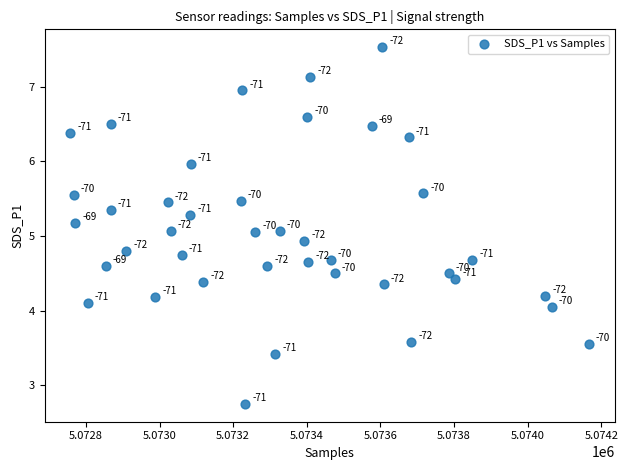

What is the range of Y values (max minus min)?

4.8